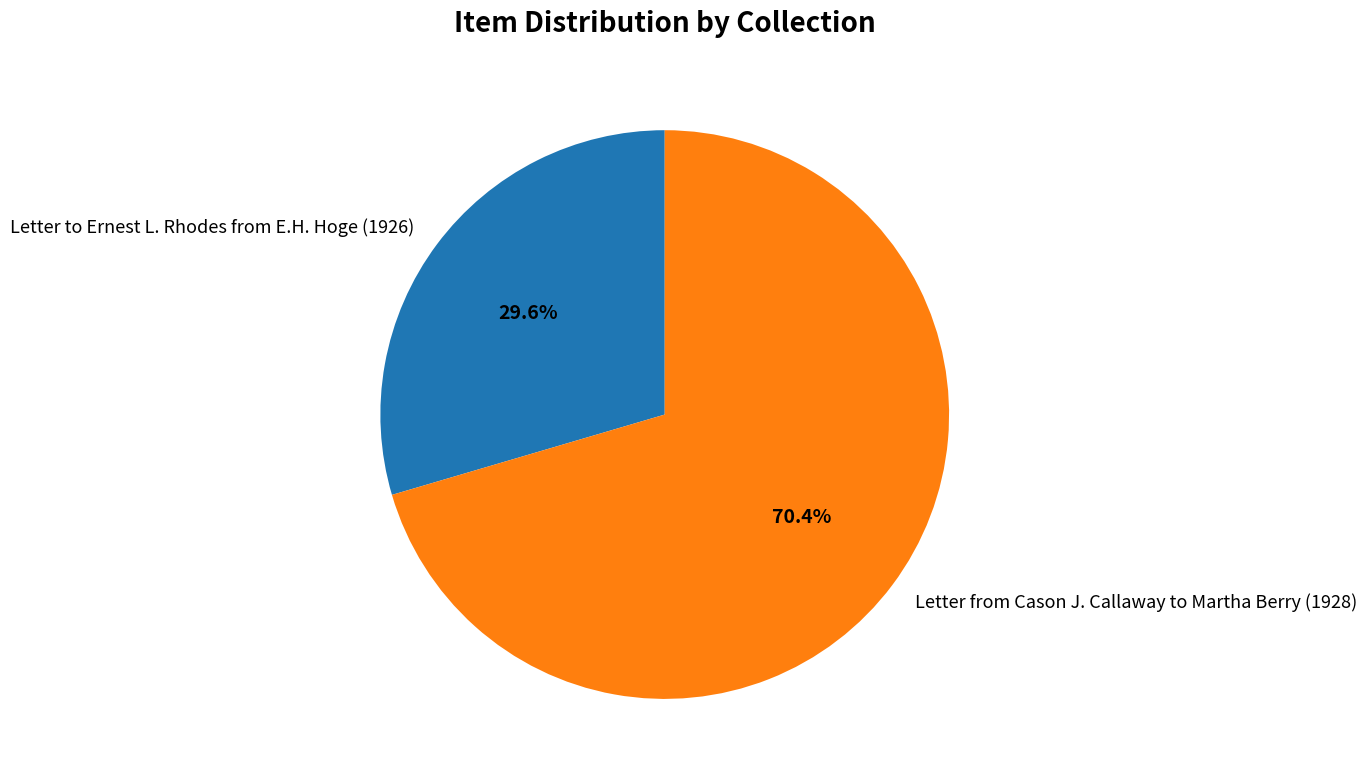

What is the smallest slice in the pie chart?

Letter to Ernest L. Rhodes from E.H. Hoge (1926)